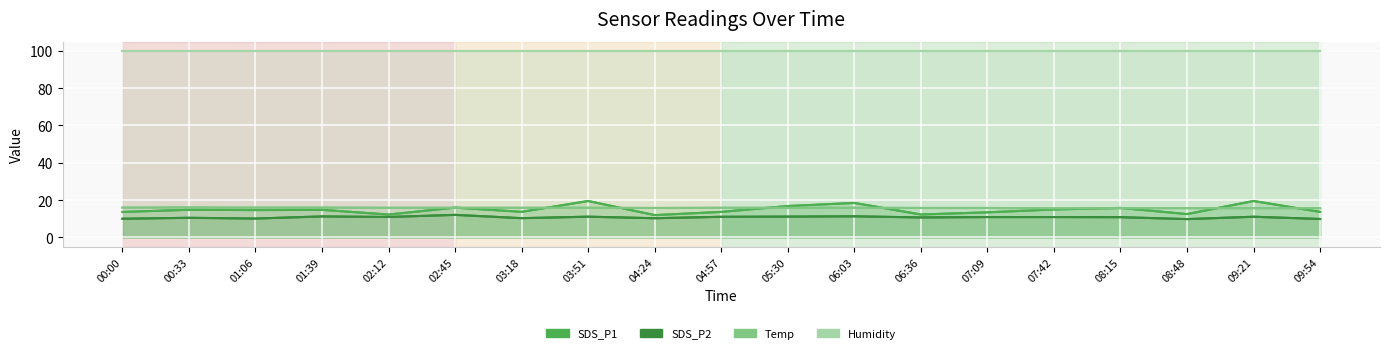

How many interior local peaks does the Temp series have?

1